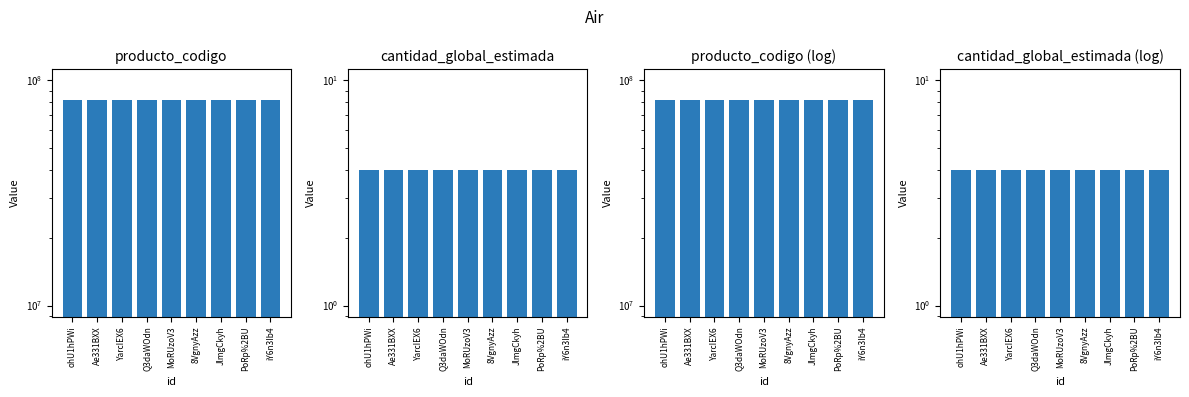

What is the minimum value shown in the chart?

4